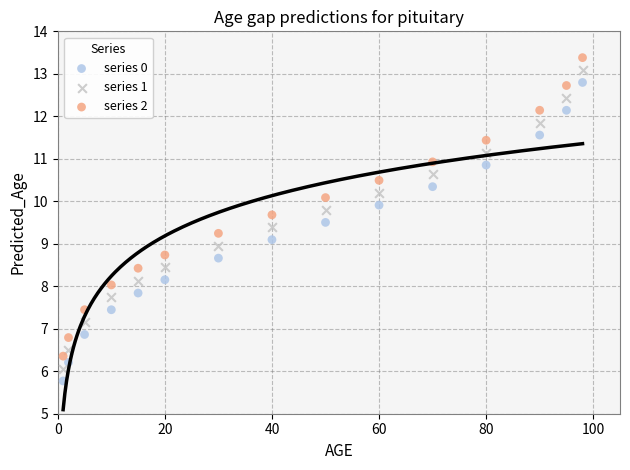

Across all data points, what is the range of X values (max minus min)?

97.0